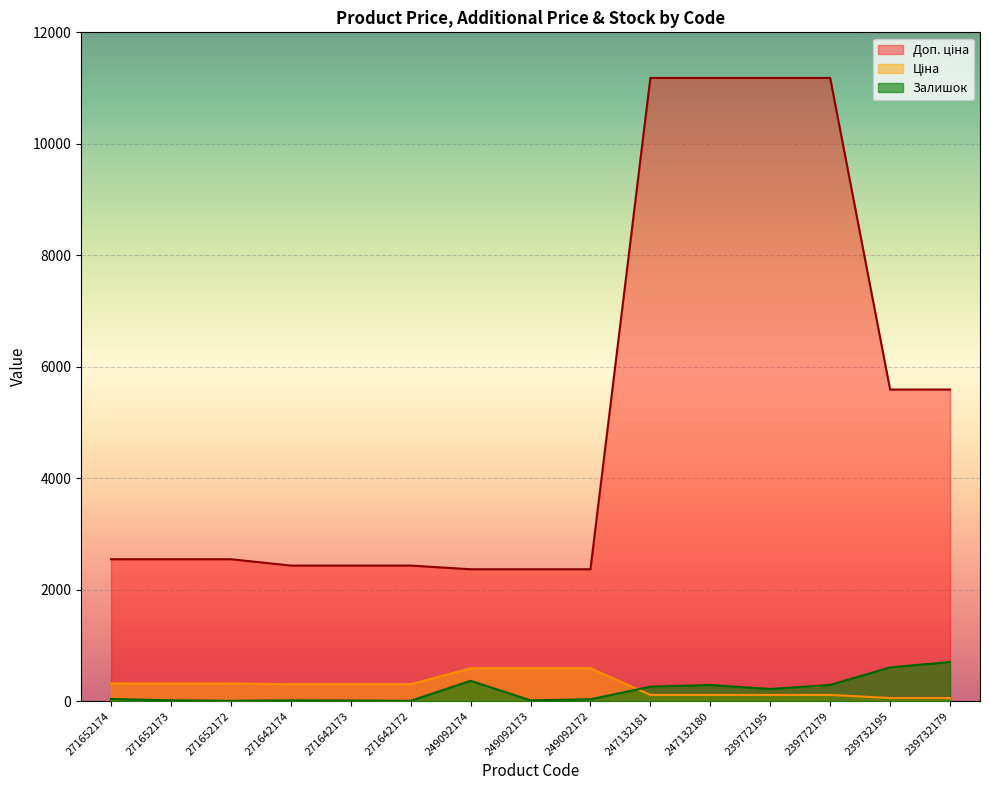

At which label is Доп. ціна closest to 6774?

239732195